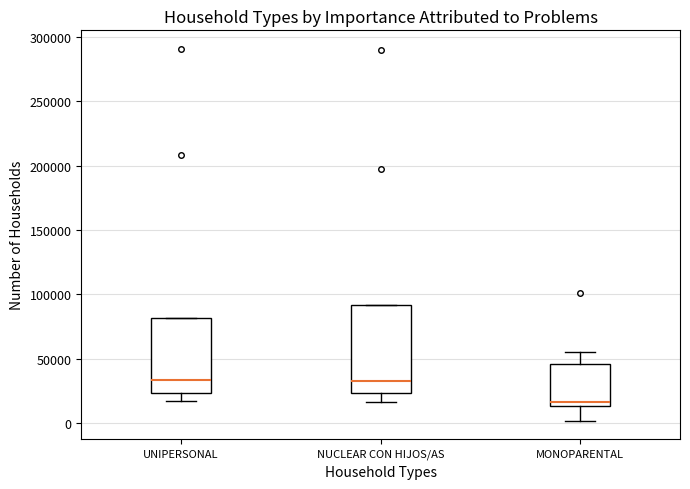

Reading left to right, transcribe this box plot: for each box, give where its median line is, the range the box spans, and where its two whiskers end, as read against the y-axis. The values are not printed on the chart, so give them approximately, as read against the axis.

UNIPERSONAL: median 35000, box 25000 to 80000, whiskers 20000 to 80000
NUCLEAR CON HIJOS/AS: median 35000, box 25000 to 90000, whiskers 15000 to 90000
MONOPARENTAL: median 15000 (just above the box's lower edge), box 15000 to 45000, whiskers 0 to 55000